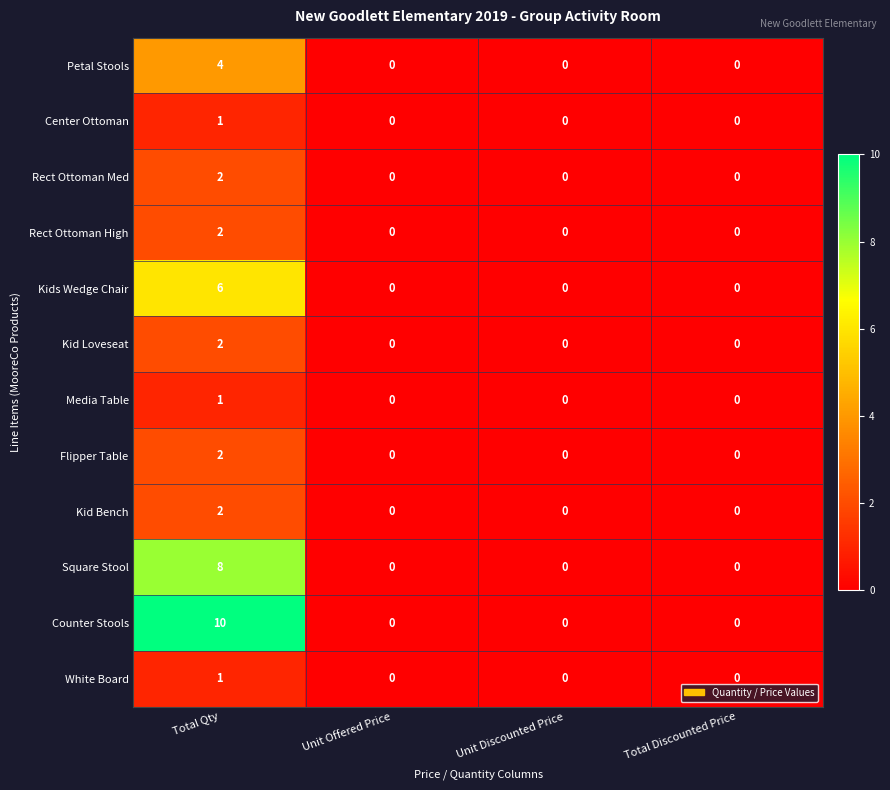

Which series has the largest total across all categories?

Counter Stools